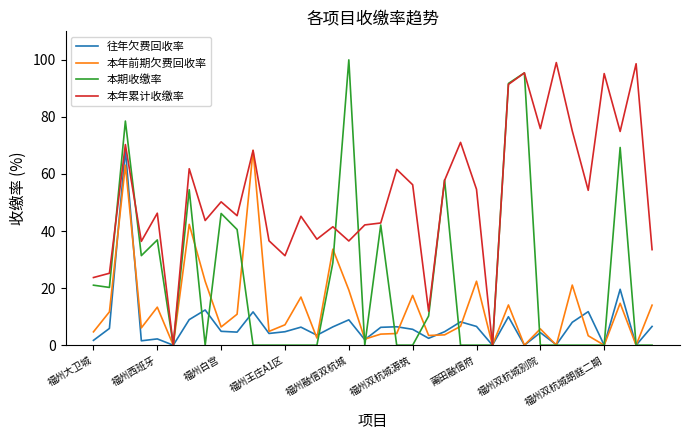

Which series has the largest total across all categories?

本年累计收缴率